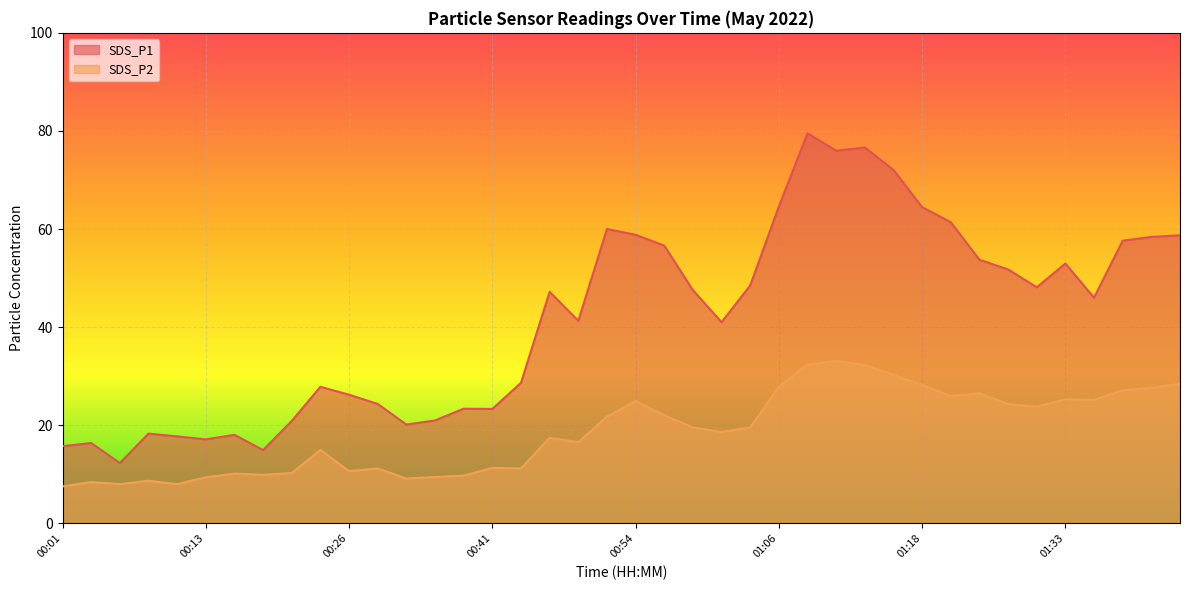

The value of SDS_P1 at 01:04 is 17.6. True or false?

False